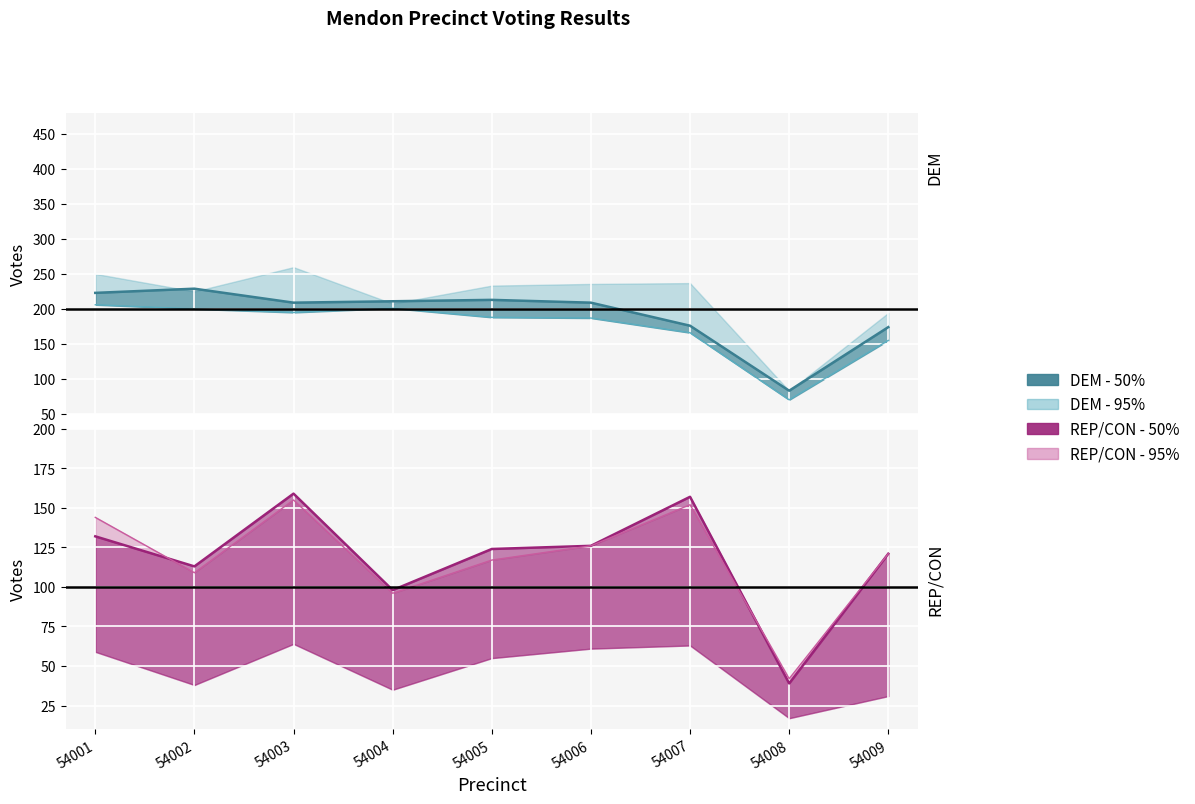

Where does the DEM Tanner A Cheek series first go above 209?

54001